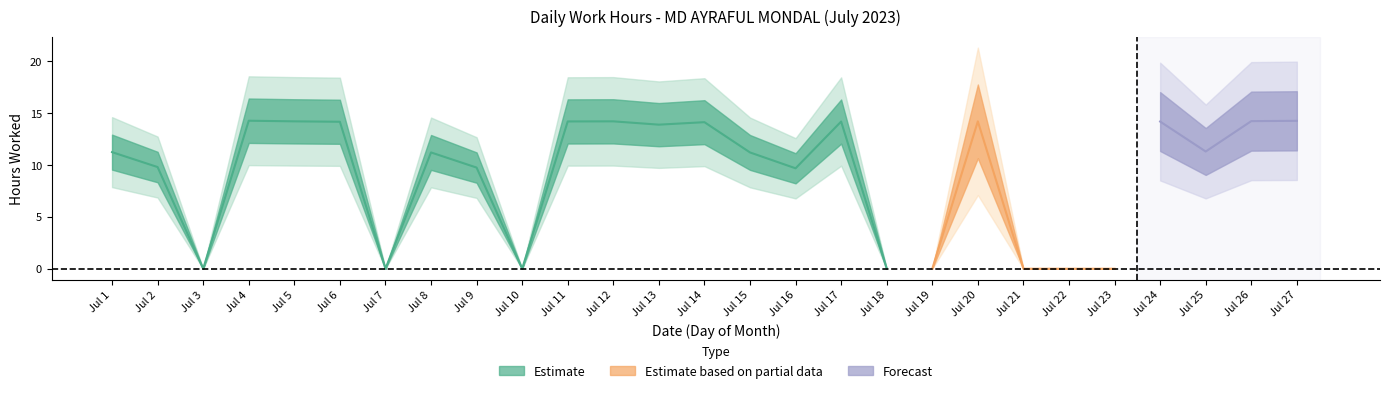

Reading left to right, extract all data points from this chart.

1=11.2	2=9.8	3=0.0	4=14.3	5=14.2	6=14.2	7=0.0	8=11.2	9=9.8	10=0.0	11=14.2	12=14.2	13=13.9	14=14.1	15=11.2	16=9.7	17=14.2	18=0.0	19=0.0	20=14.2	21=0.0	22=0.0	23=0.0	24=14.2	25=11.3	26=14.2	27=14.3